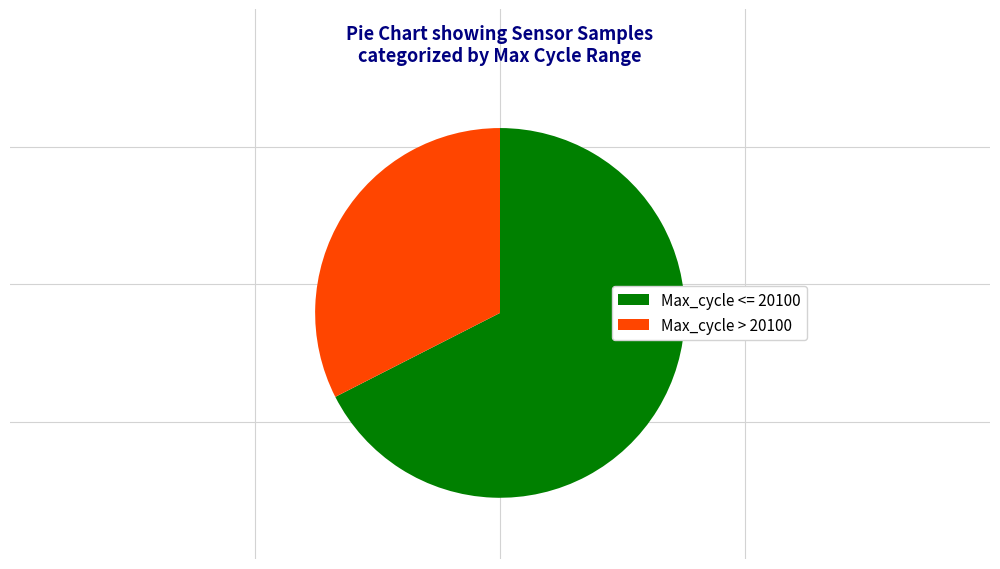

Which has a higher value, Max_cycle <= 20100 or Max_cycle > 20100?

Max_cycle <= 20100